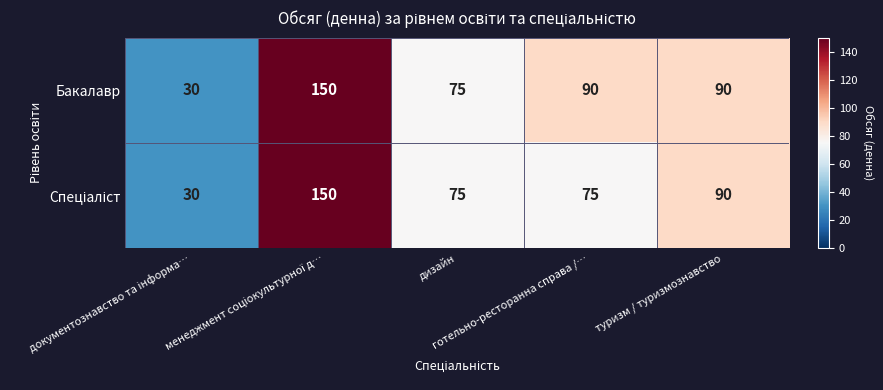

What is the difference between the maximum and minimum values in the Бакалавр series?

120